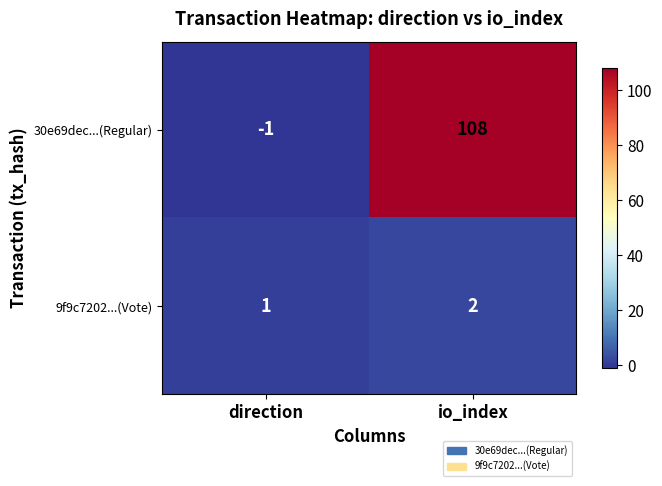

List the series in order of their overall mean, highest first.

30e69dec...(Regular), 9f9c7202...(Vote)